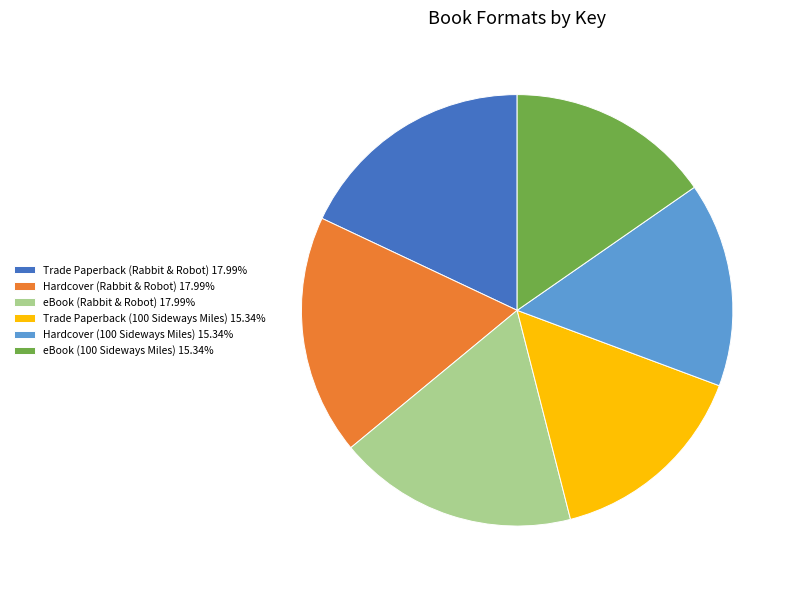

Combined, do eBook (Rabbit & Robot) and Trade Paperback (100 Sideways Miles) account for over 50%?

No